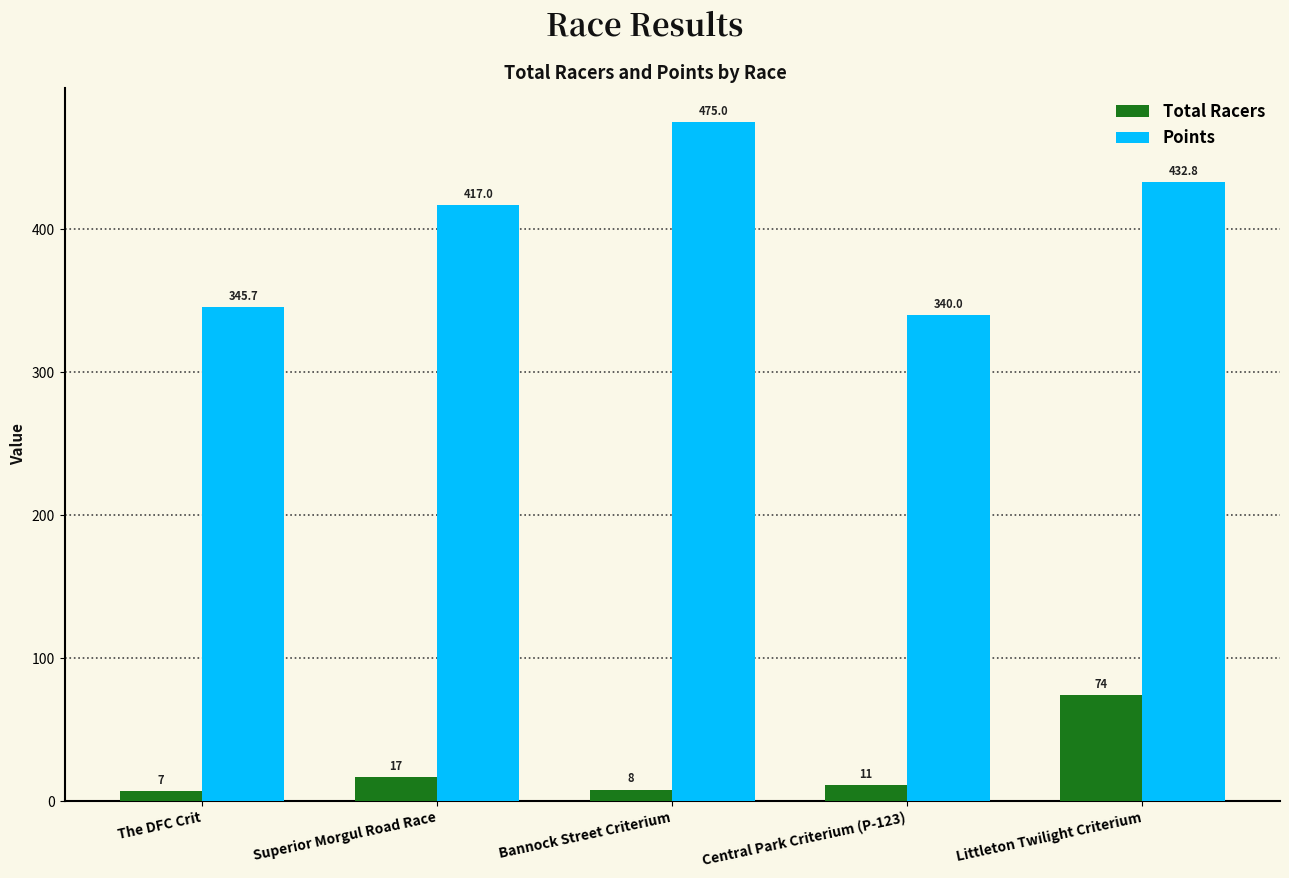

What is the difference between the highest and lowest values at Superior Morgul Road Race?

400.0